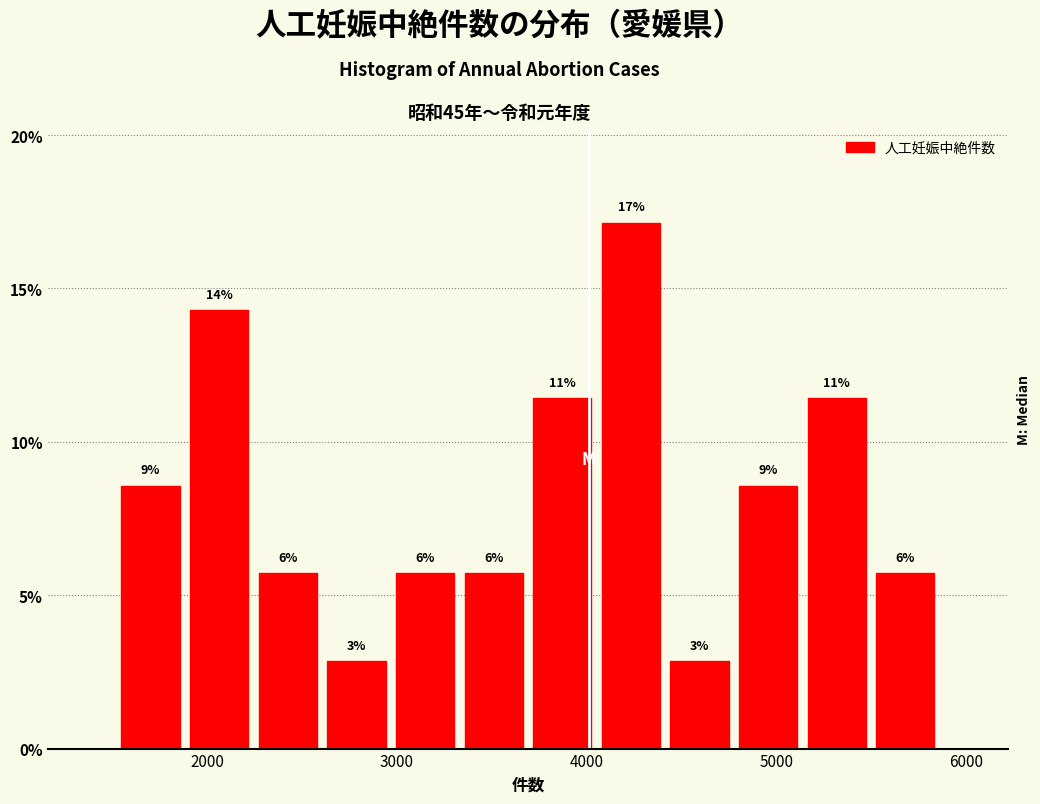

Around what value on the x-axis is the tallest bar? Give the approximate position of its centre, as read against the axis.

4200